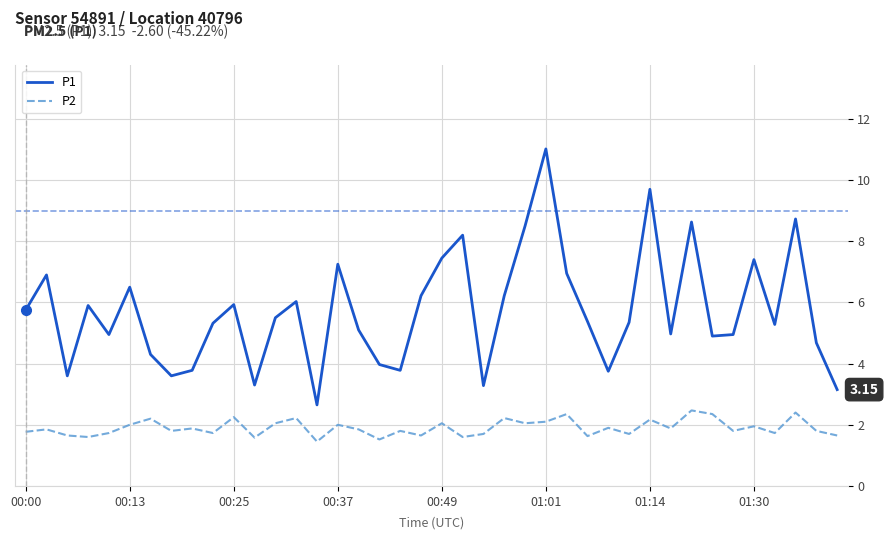

Which series has the widest spread of values?

P1